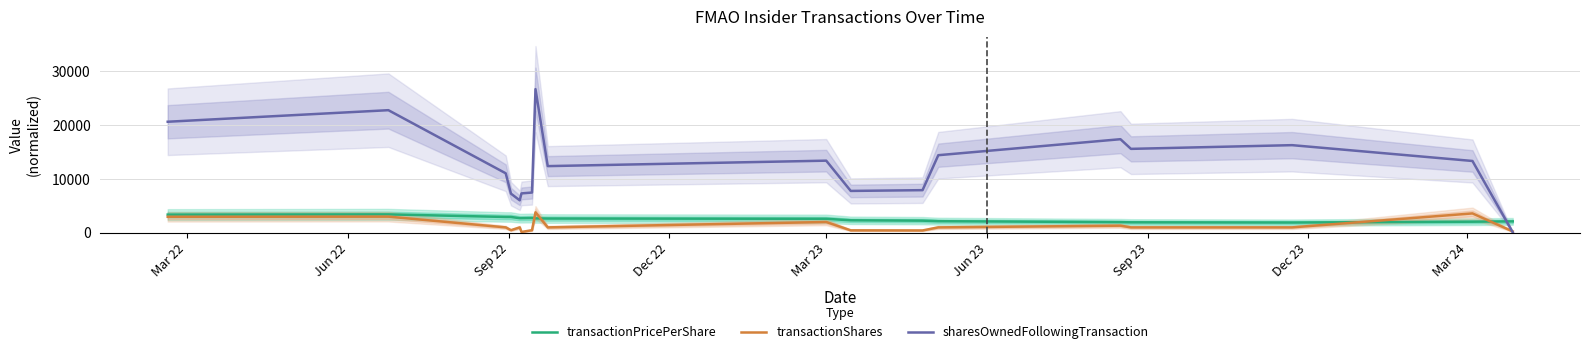

What is the minimum value for transactionPricePerShare?

1899.0